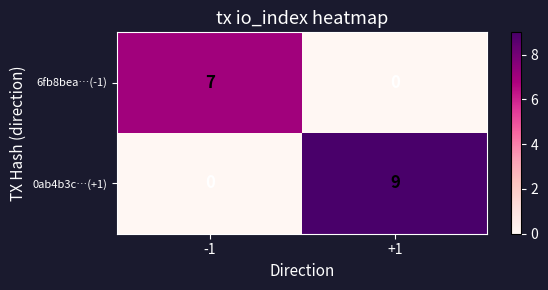

What is the maximum value shown in the chart?

9